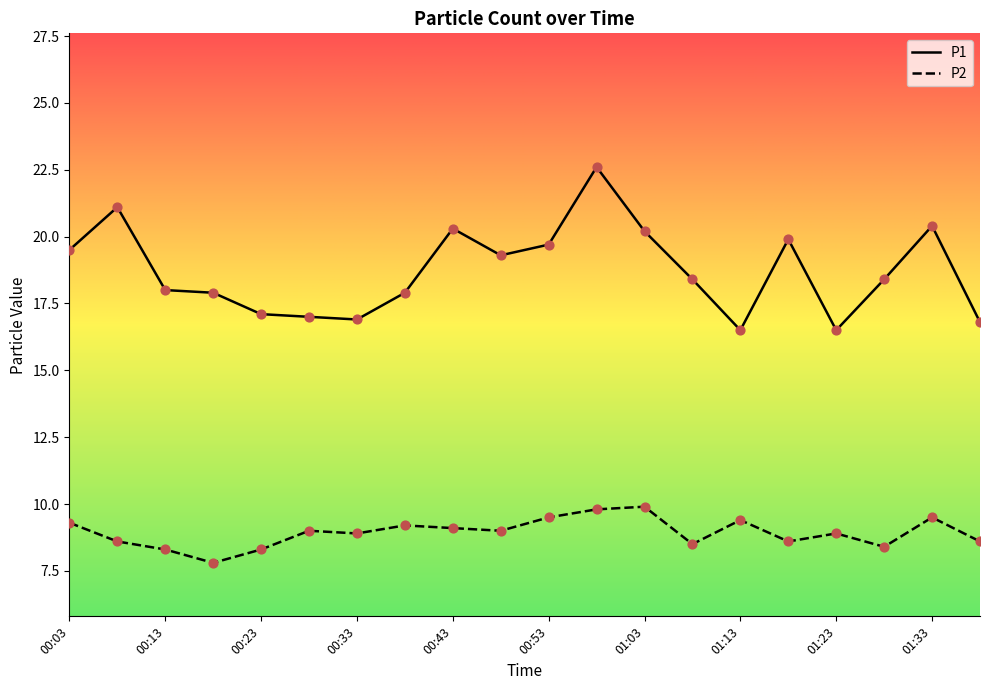

Which series has the largest total across all categories?

P1